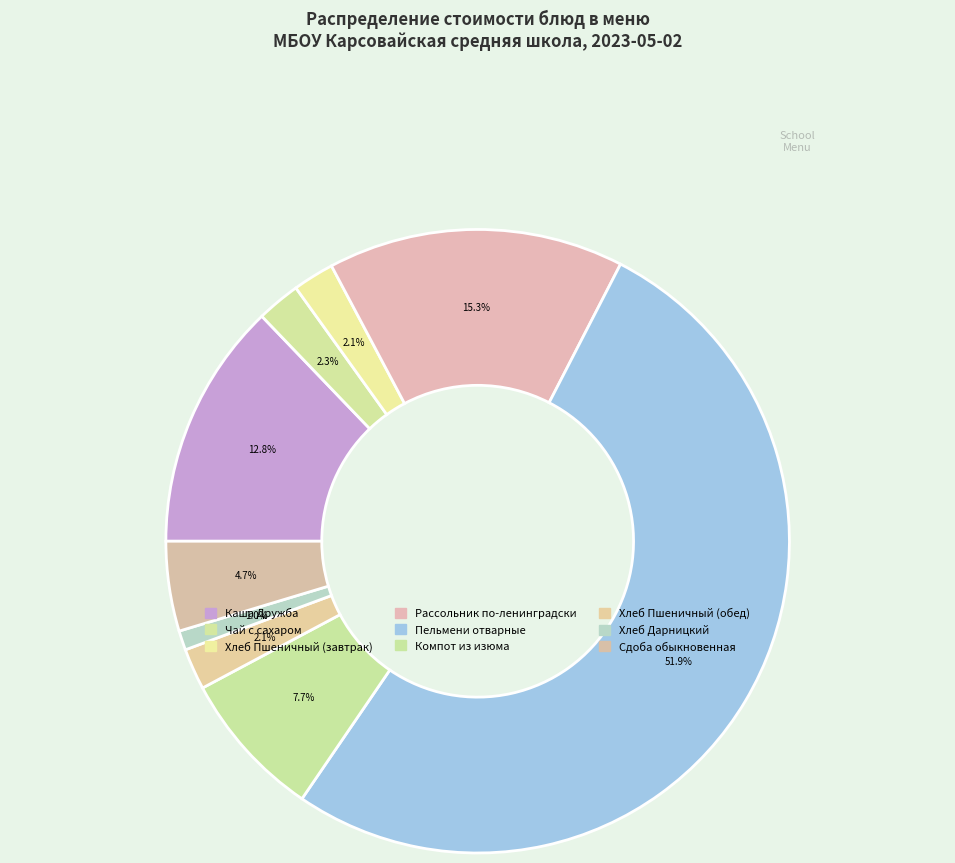

Is it true that Компот из изюма is 17% of the pie?

False